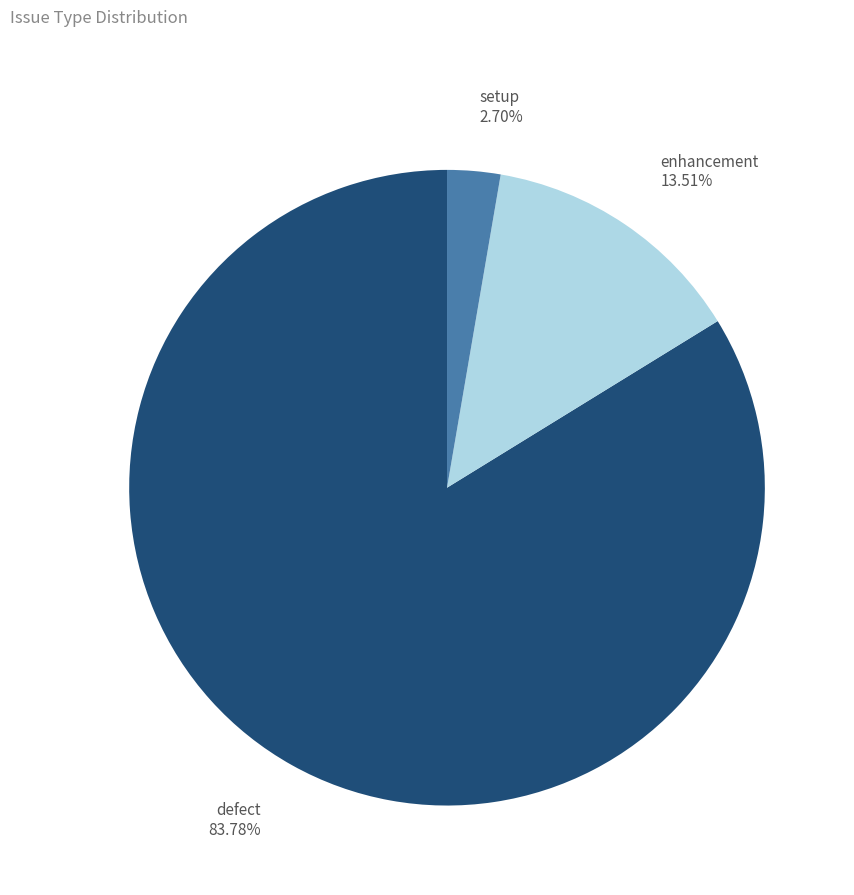

How many segments does this pie chart have?

3